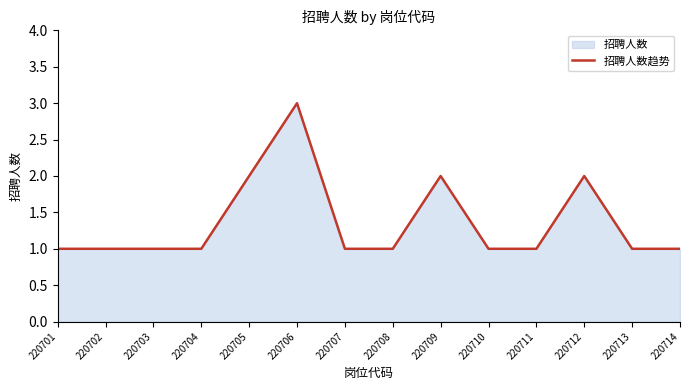

Count the number of data series in this chart.

1